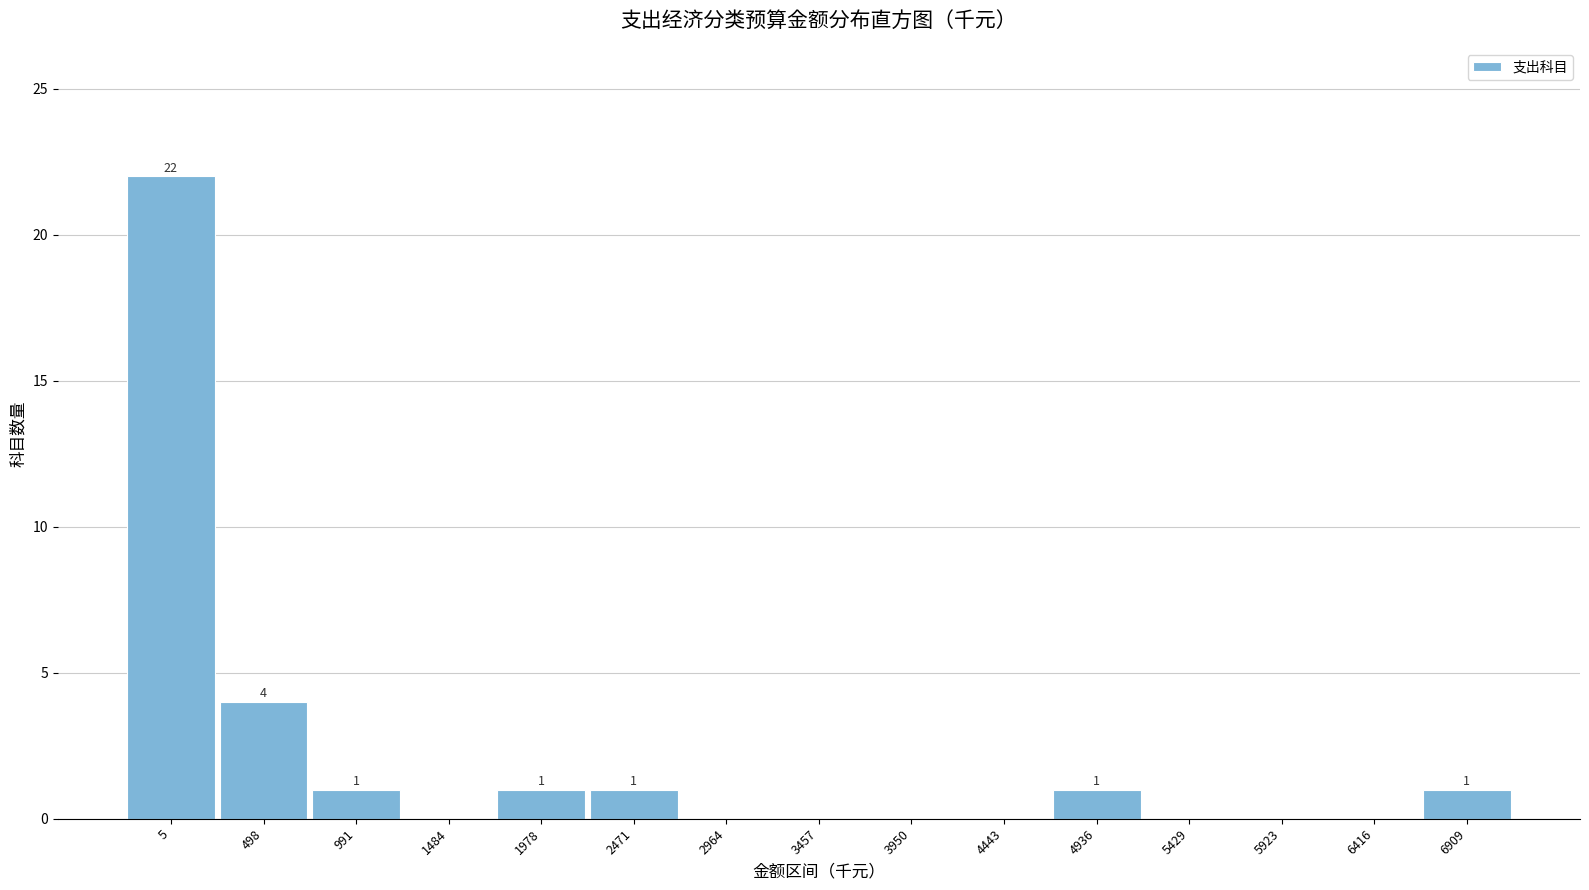

Reading left to right, transcribe all the data shown in this chart.

5=22	498=4	991=1	1484=0	1978=1	2471=1	2964=0	3457=0	3950=0	4443=0	4936=1	5429=0	5923=0	6416=0	6909=1